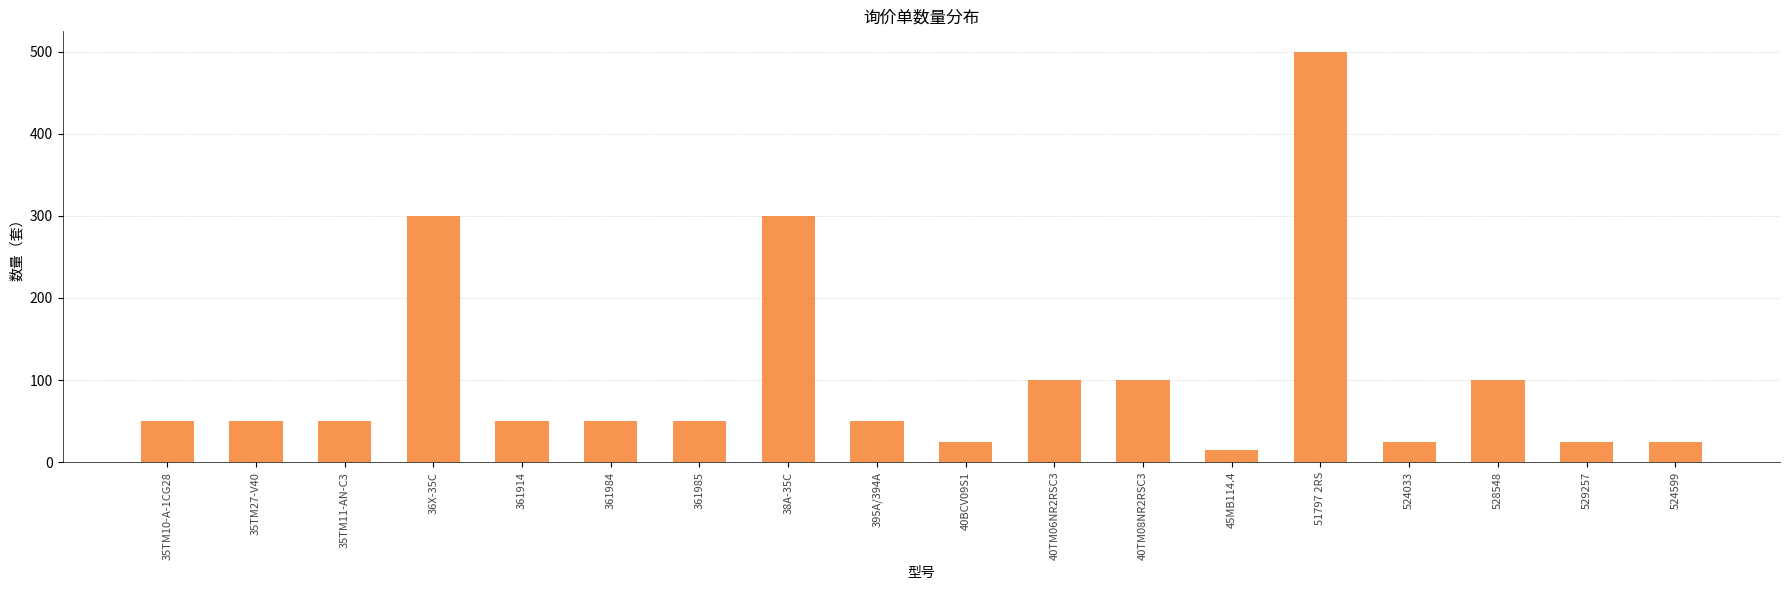

Reading left to right, transcribe all the data shown in this chart.

50	50	50	300	50	50	50	300	50	25	100	100	15	500	25	100	25	25